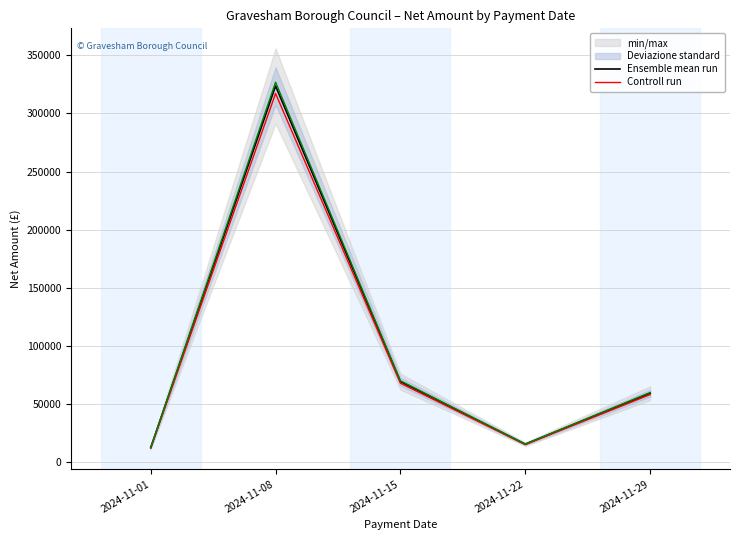

What is the greatest value displayed?

323641.2